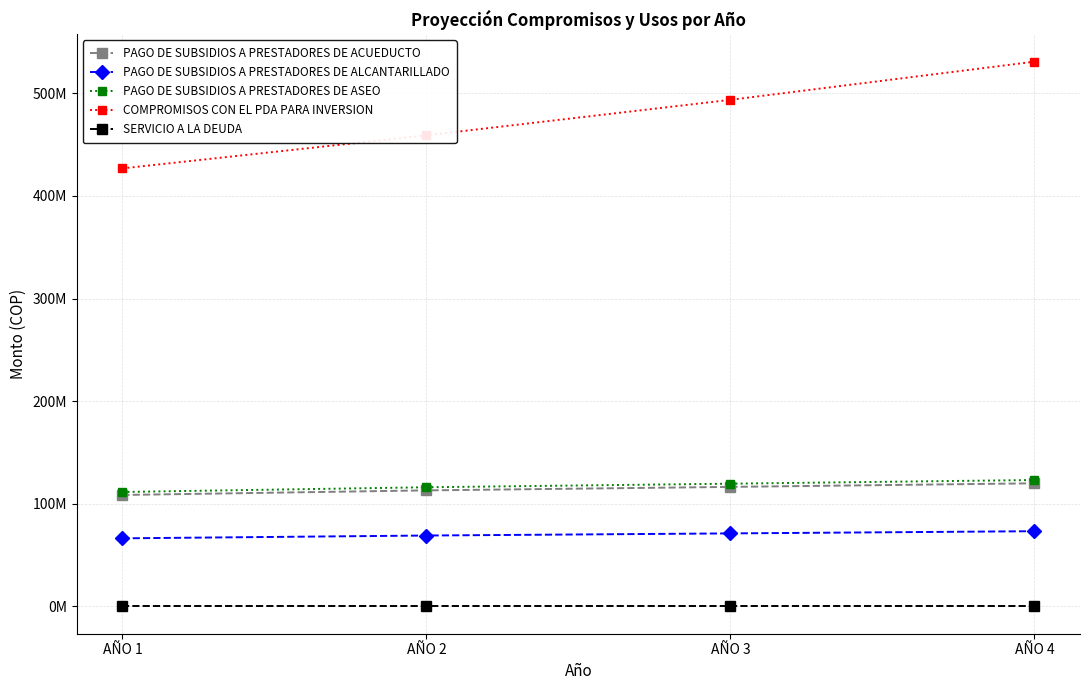

True or false: COMPROMISOS CON EL PDA PARA INVERSION and PAGO DE SUBSIDIOS A PRESTADORES DE ACUEDUCTO cross at least once.

False